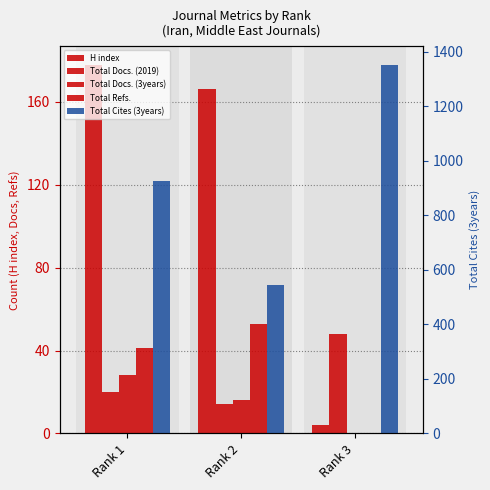

The Total Docs. (2019) series shows 10 at Rank 1. True or false?

False